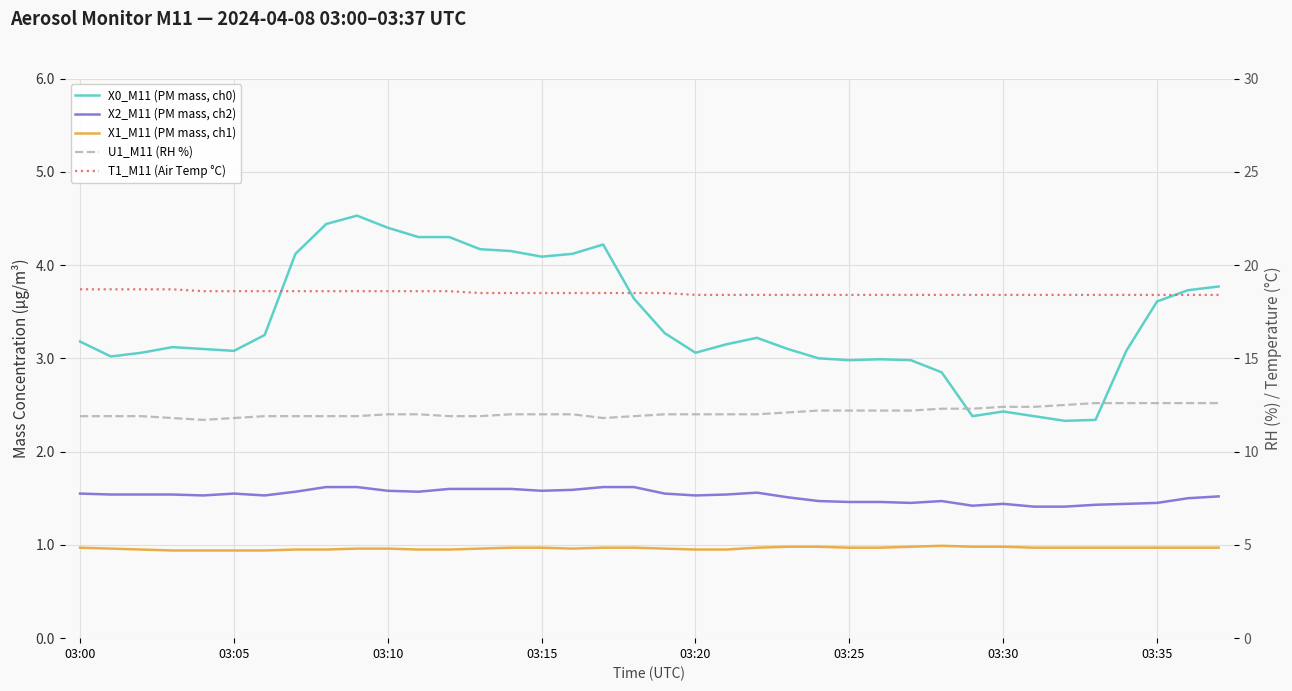

True or false: X0_M11 (PM mass, ch0) and X1_M11 (PM mass, ch1) intersect in this chart.

False